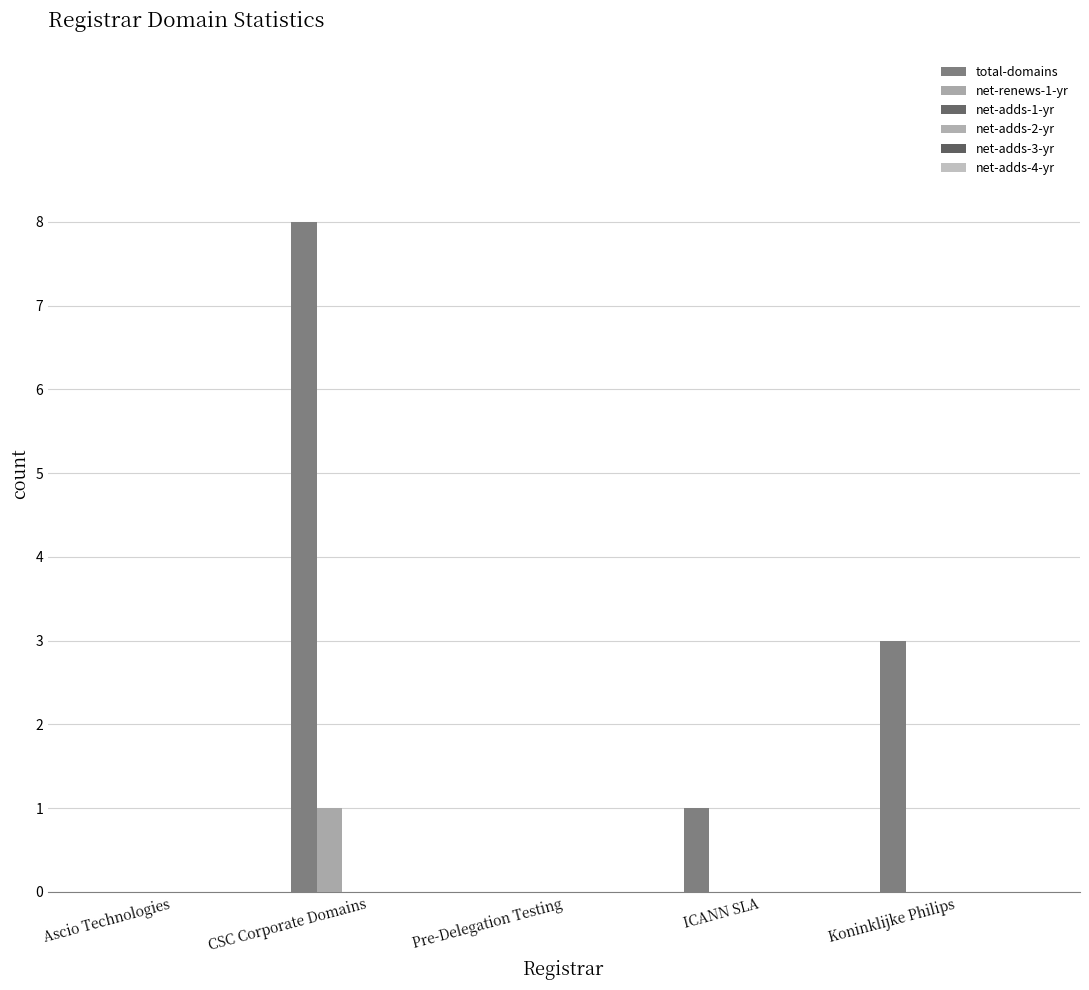

Which series has the largest total across all categories?

total-domains